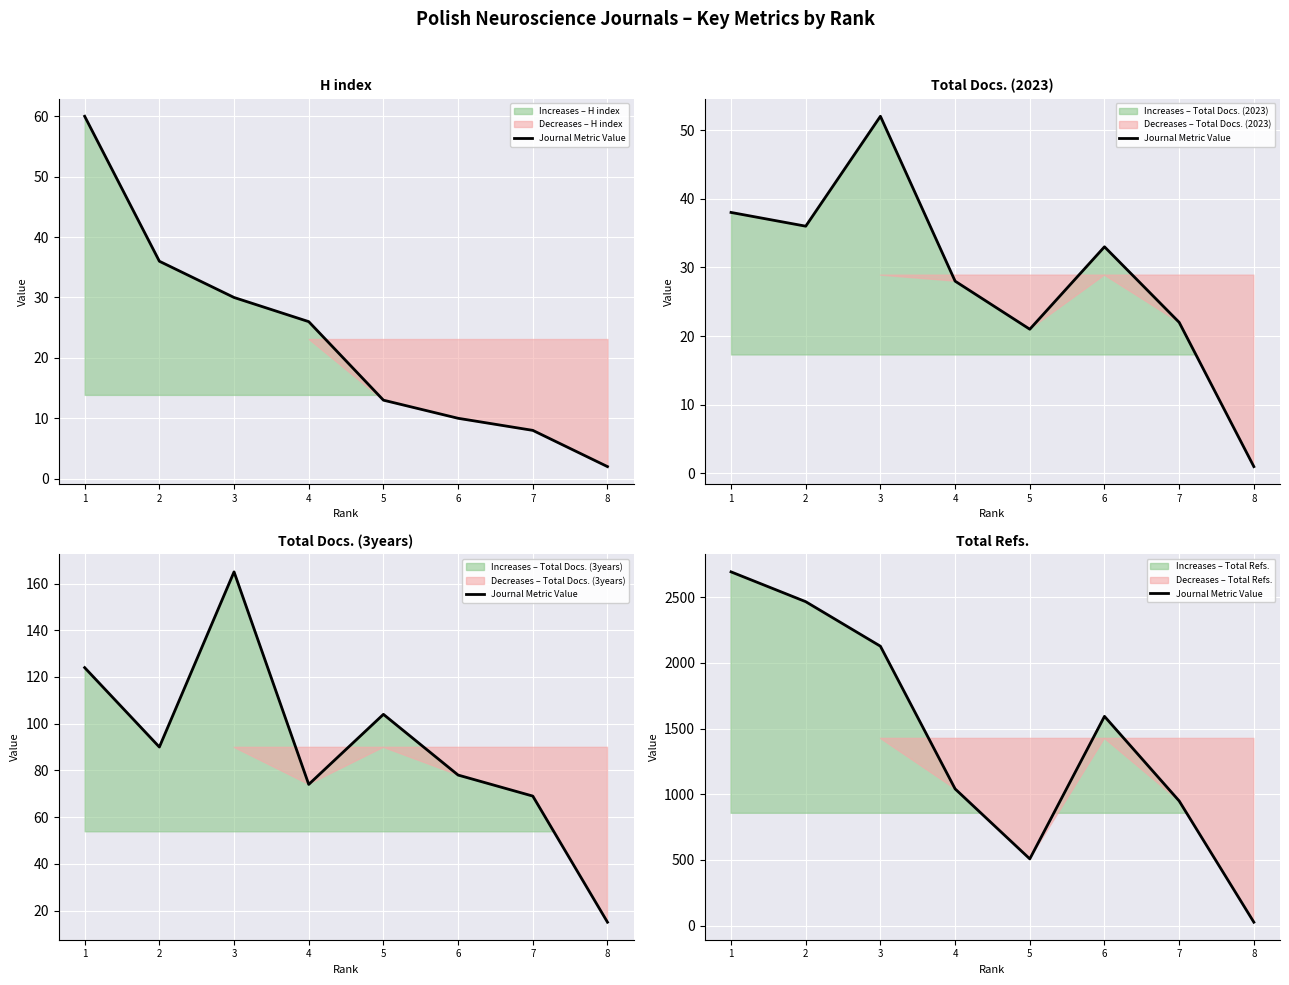

Reading right to left, extract all data points from this chart.

26	949	1593	508	1041	2127	2466	2693